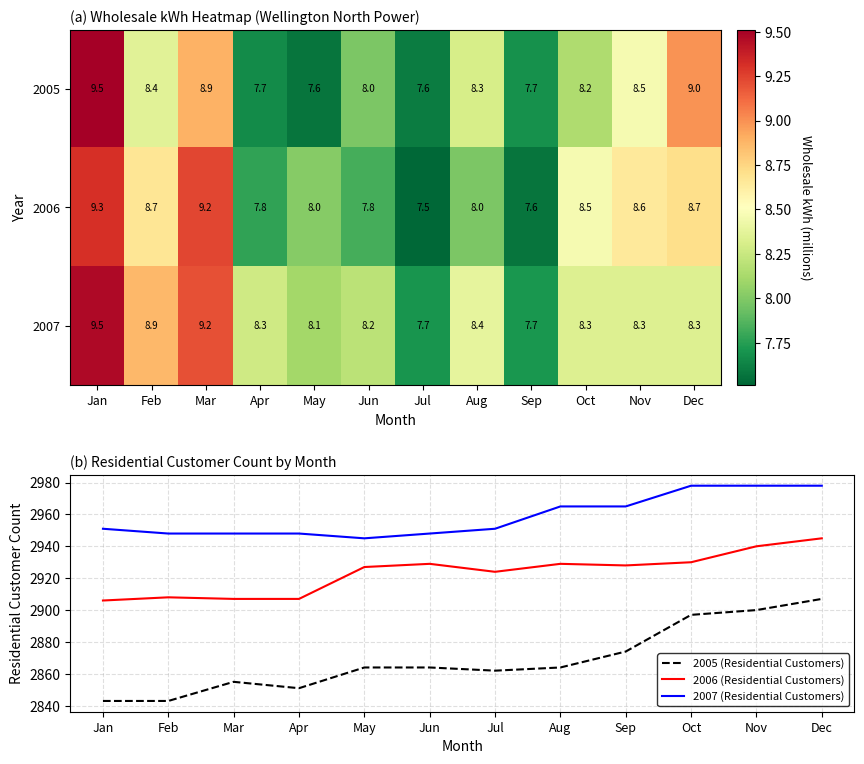

What is the smallest value displayed?

7.5